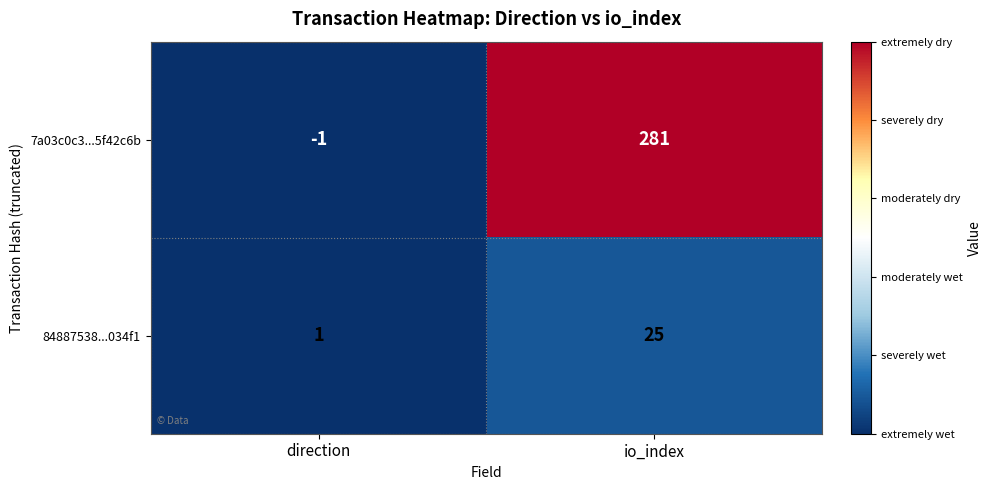

What is the difference between the 84887538...034f1 values at direction and io_index?

24